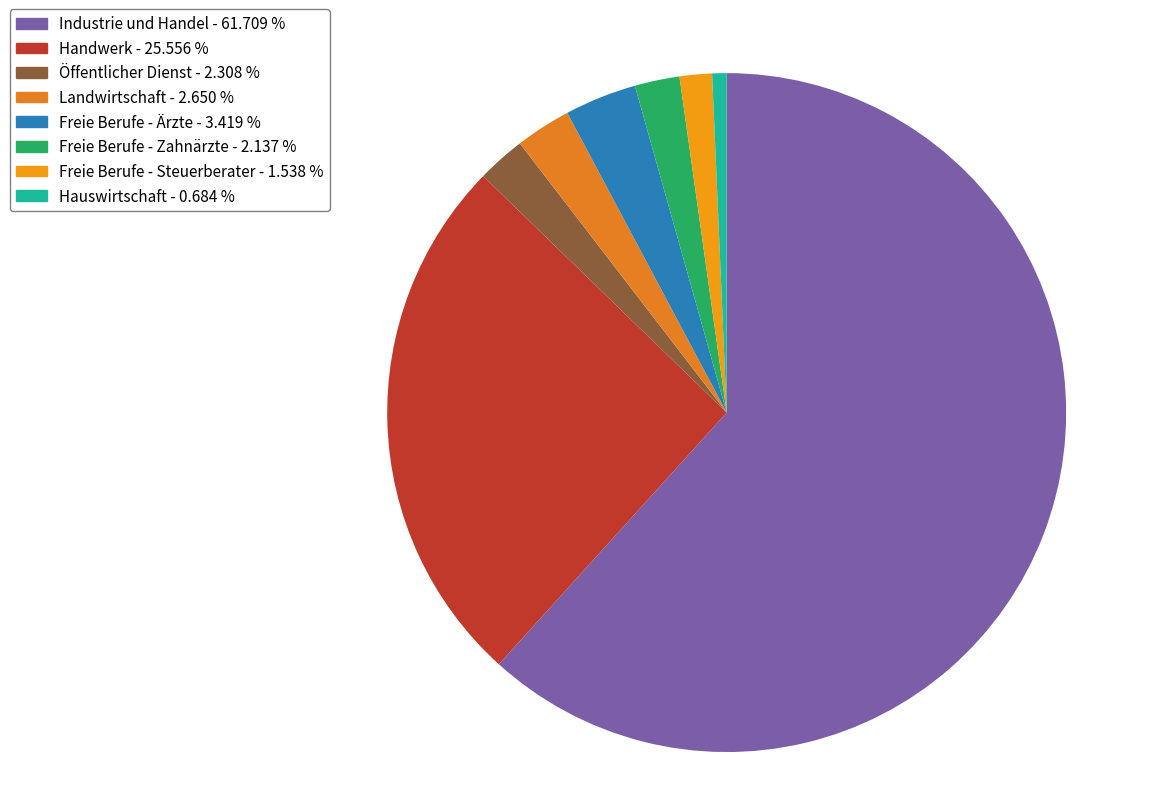

What is the smallest slice in the pie chart?

Hauswirtschaft